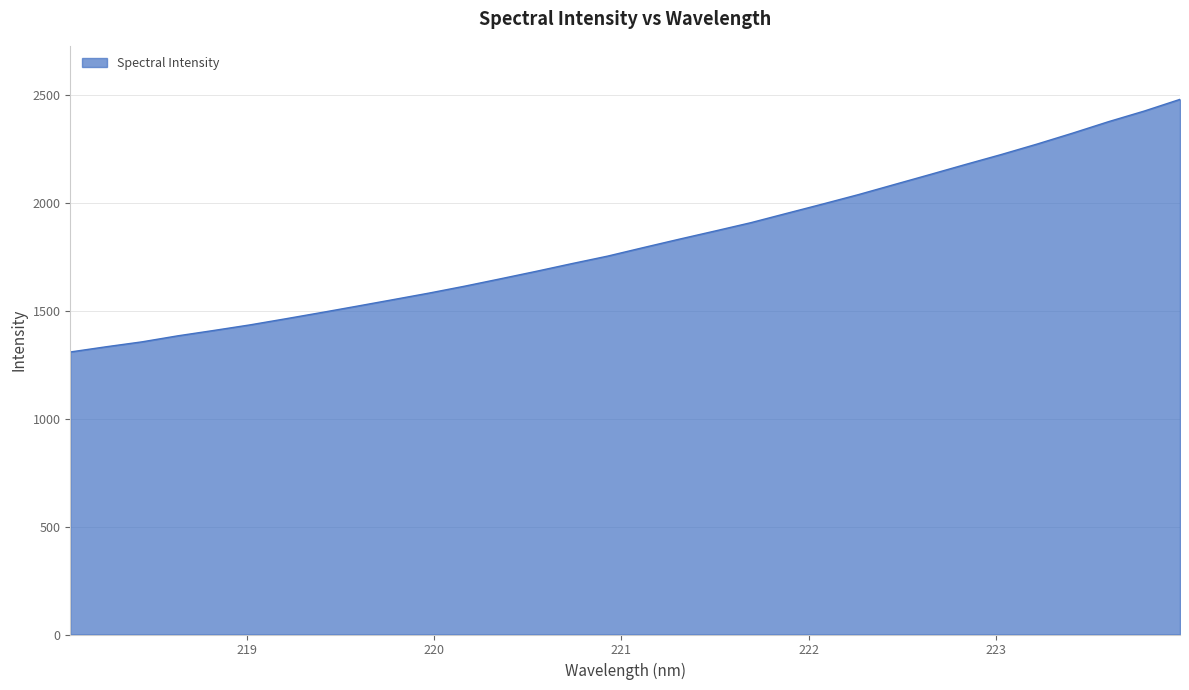

What is the smallest value displayed?

1308.2